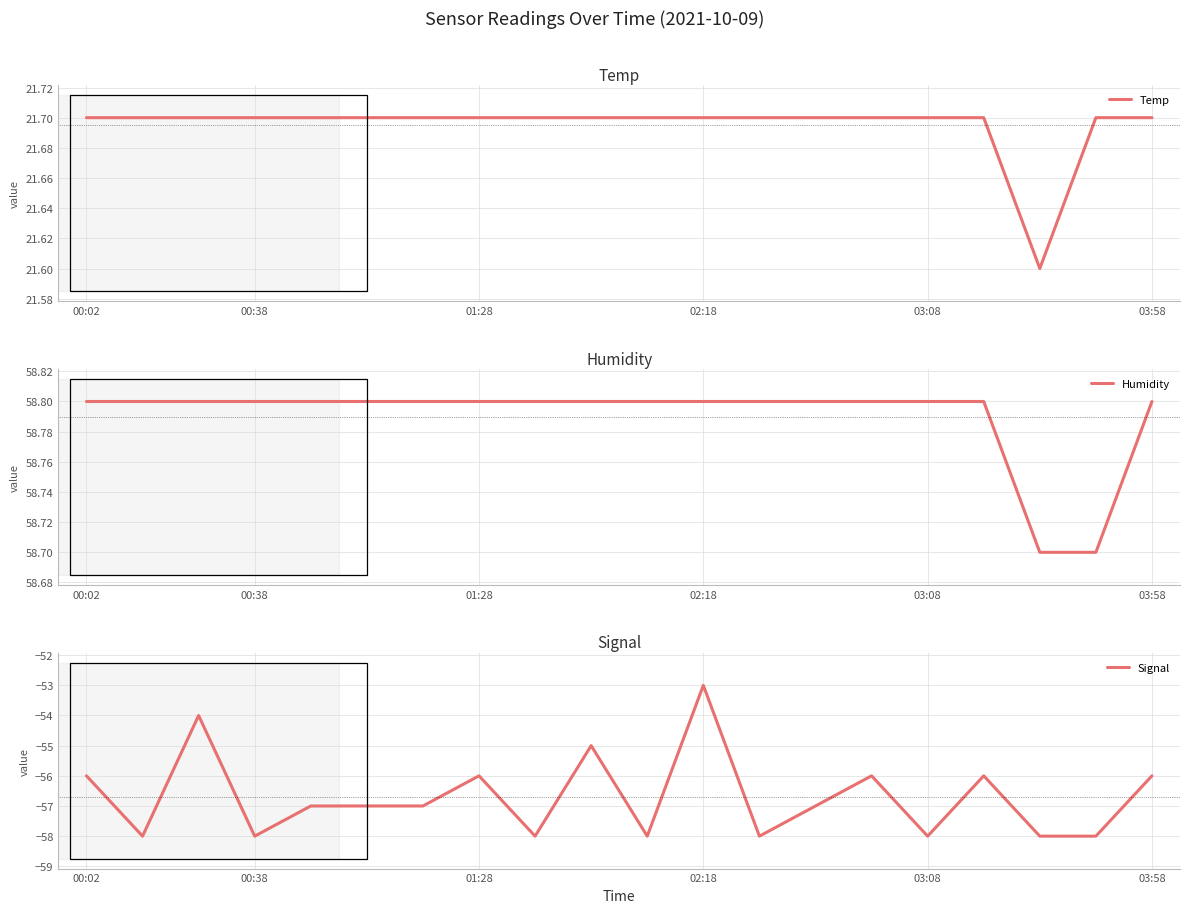

True or false: Temp and Signal intersect in this chart.

False